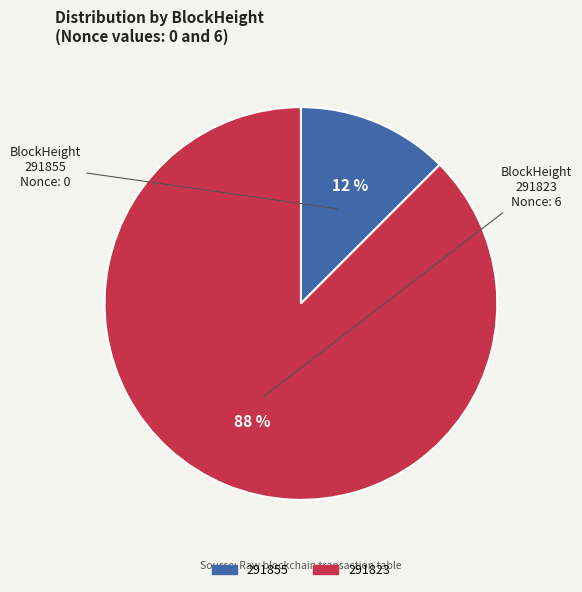

To the nearest percent, what is the combined percentage of 291855 and 291823?

100%